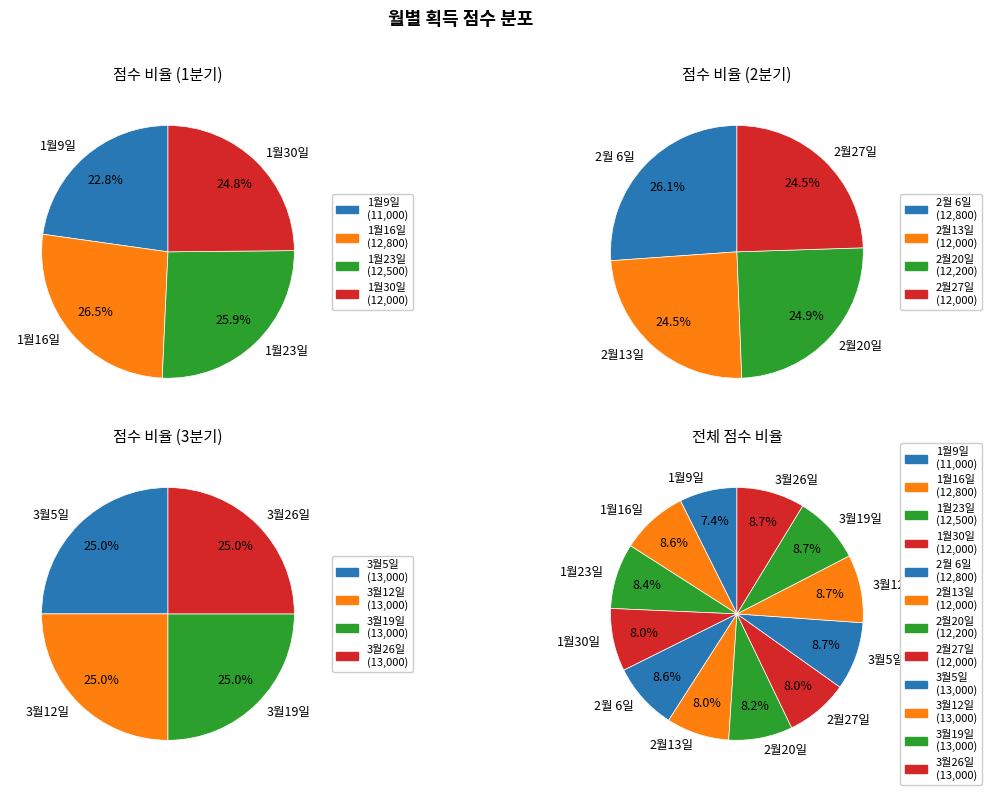

How many slices are in this pie chart?

12